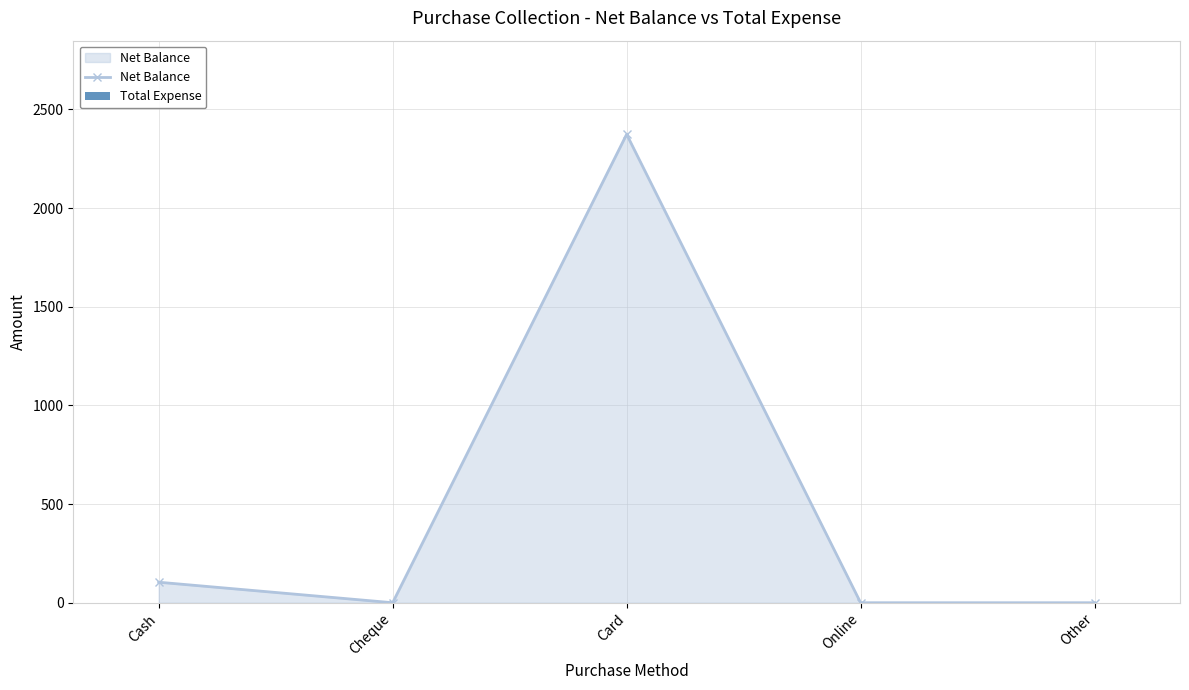

How many data points does each series have?

5